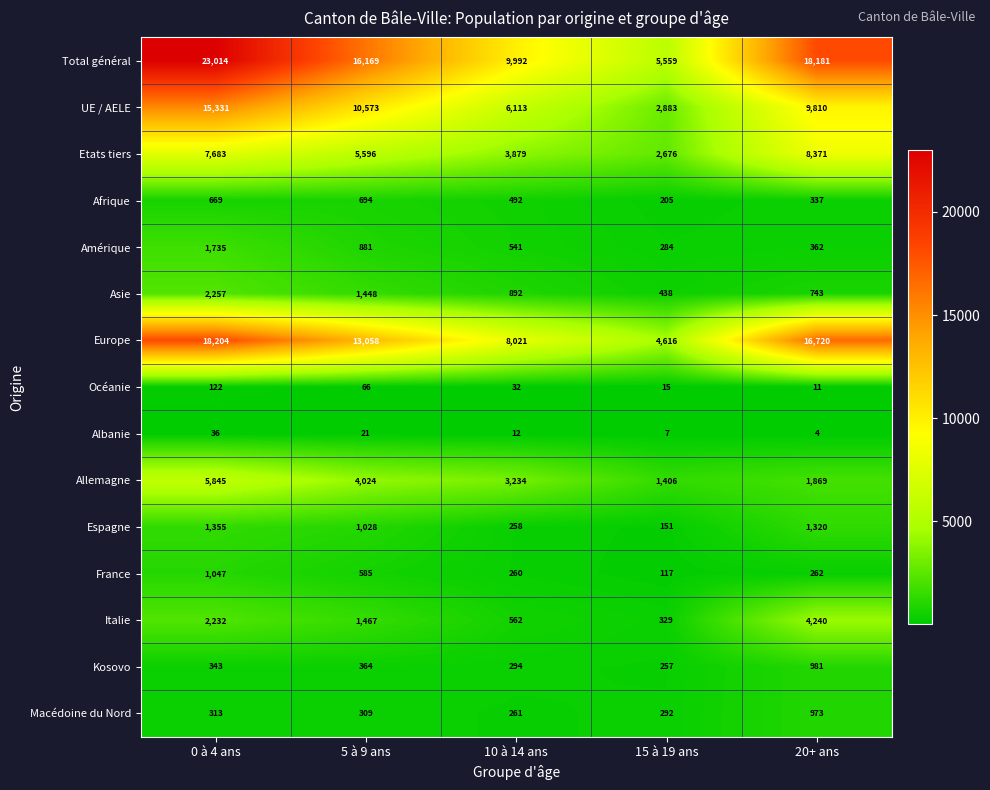

What is the difference between the Macédoine du Nord values at 5 à 9 ans and 10 à 14 ans?

48